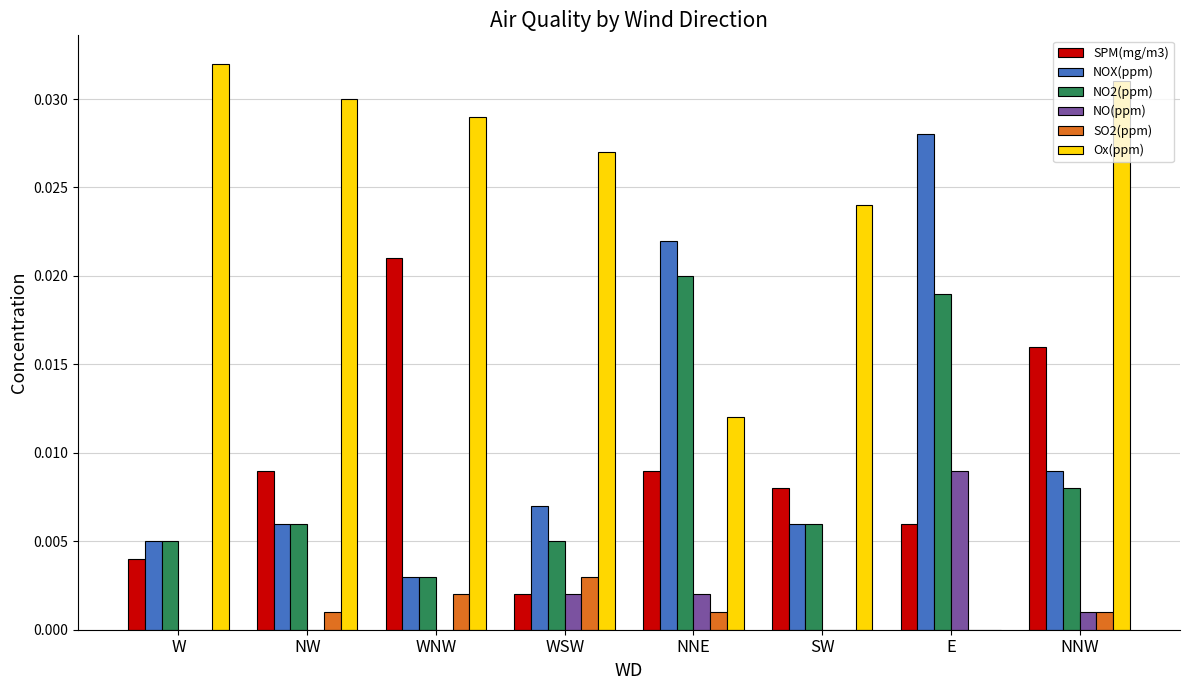

How many SPM(mg/m3) values are between 0 and 1?

8